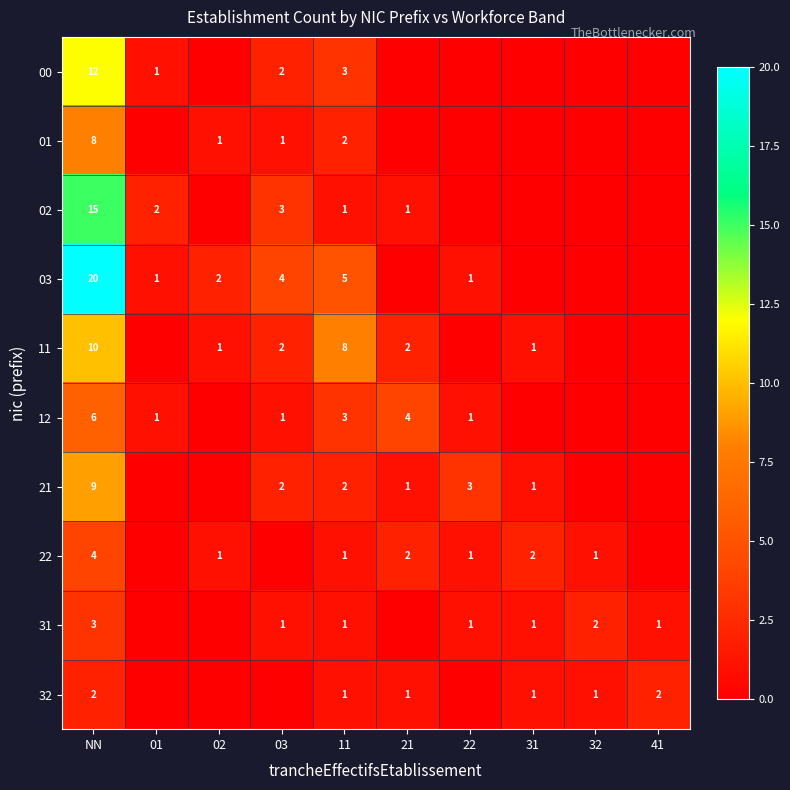

True or false: 22 has a value of 1 at 11.

True